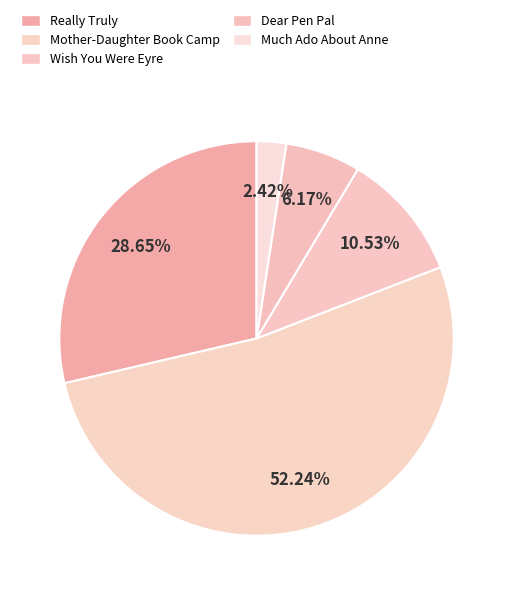

What percentage is the Much Ado About Anne slice, to the nearest percent?

2%